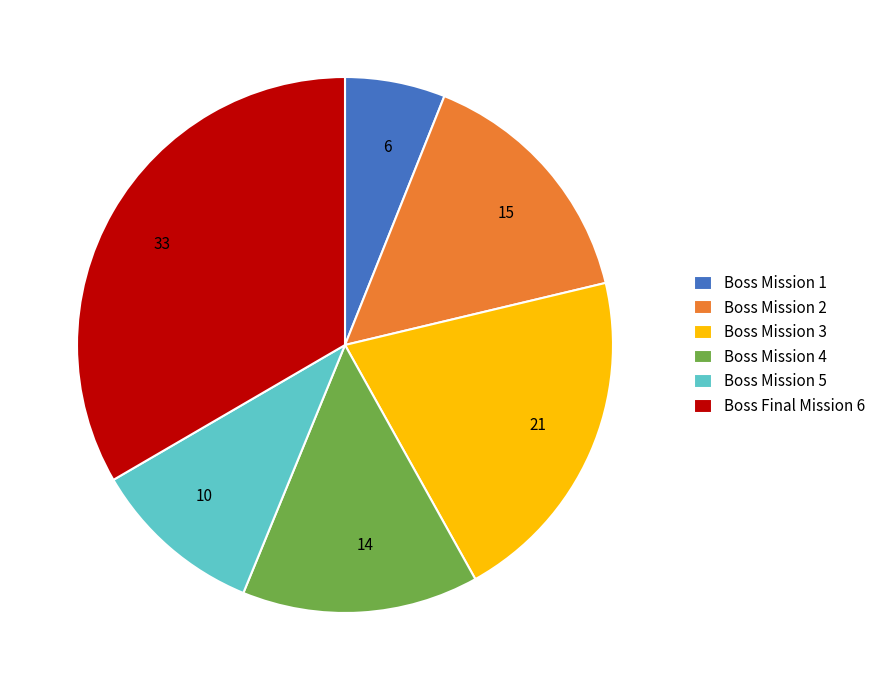

Does any single category account for the majority?

No